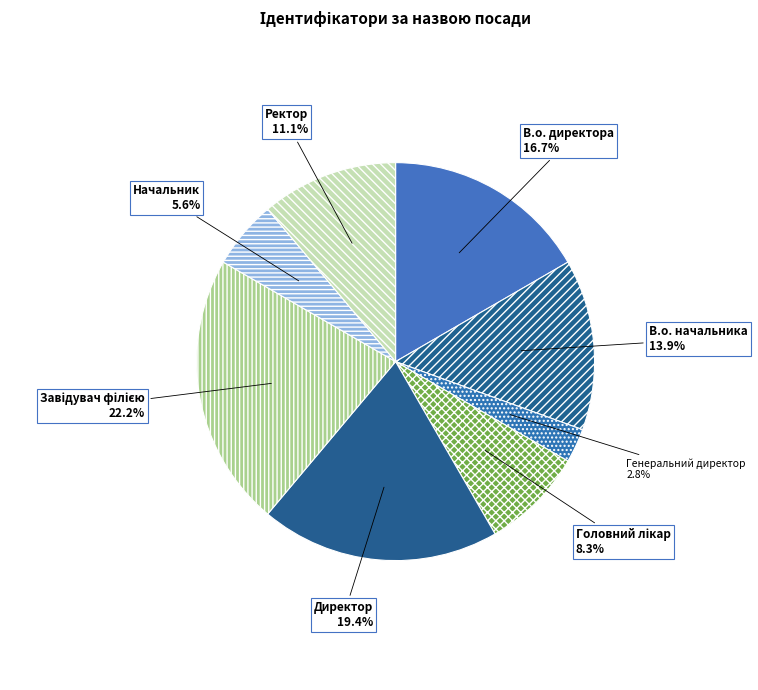

What portion of the pie excludes Генеральний директор?

97.2%